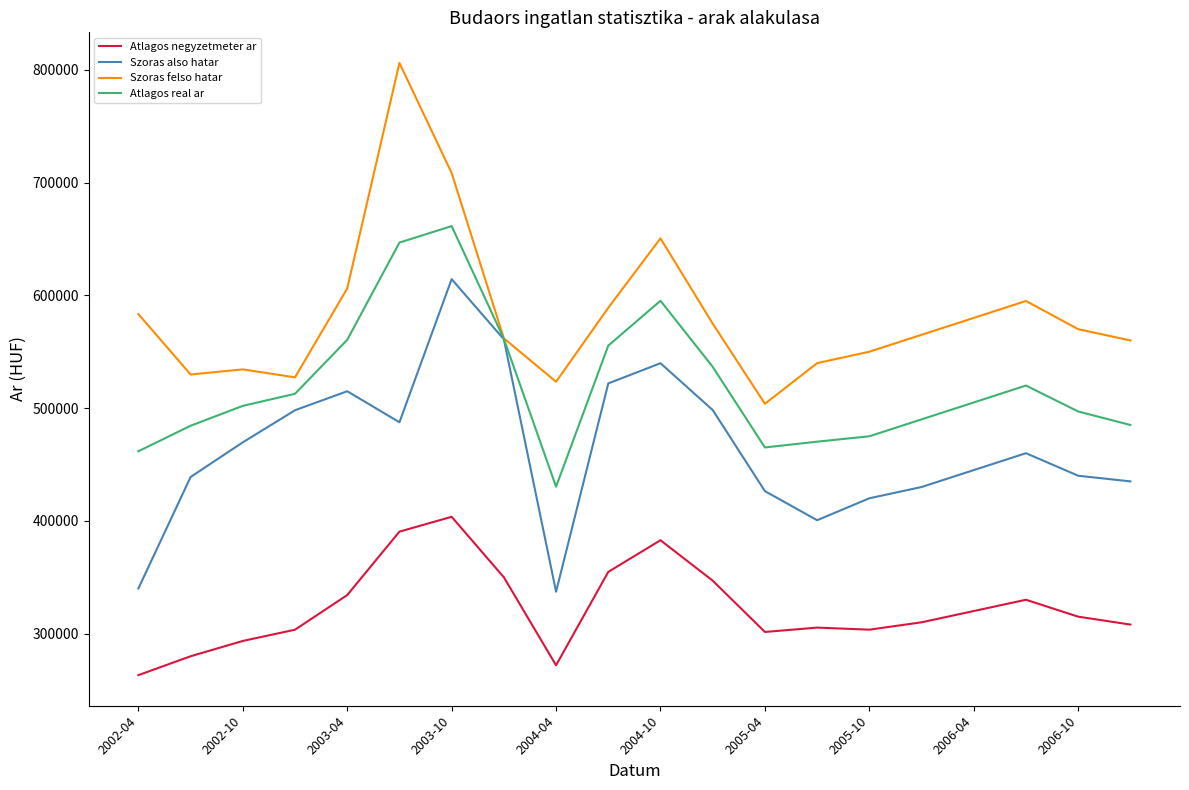

List the series in order of their peak value, highest first.

Szoras felso hatar, Atlagos real ar, Szoras also hatar, Atlagos negyzetmeter ar